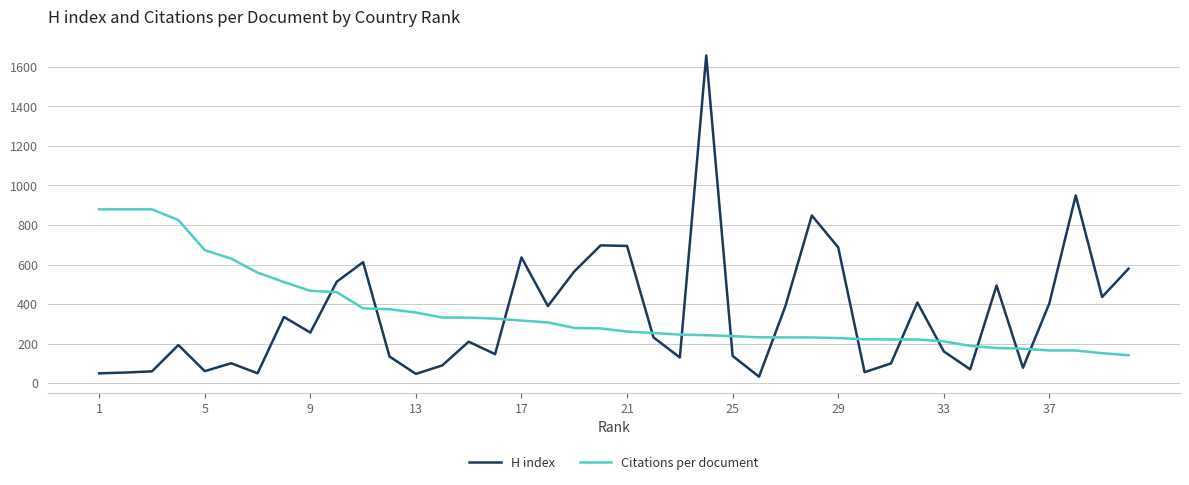

Which series has the widest spread of values?

H index